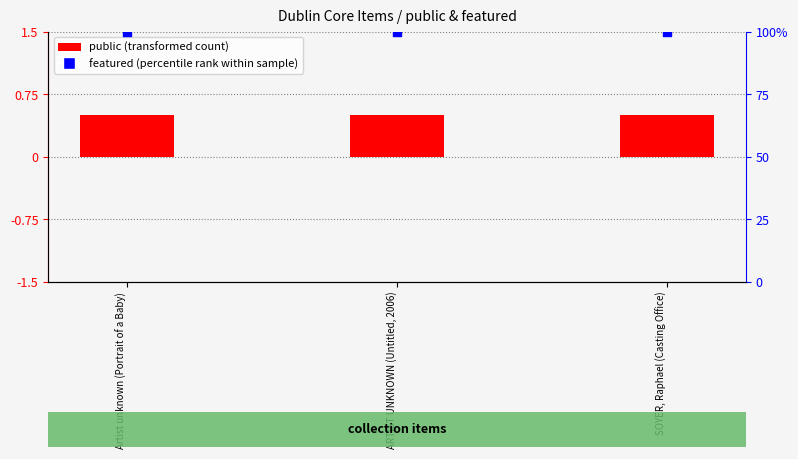

At which category is the sum across all series the highest?

Artist unknown (Portrait of a Baby)